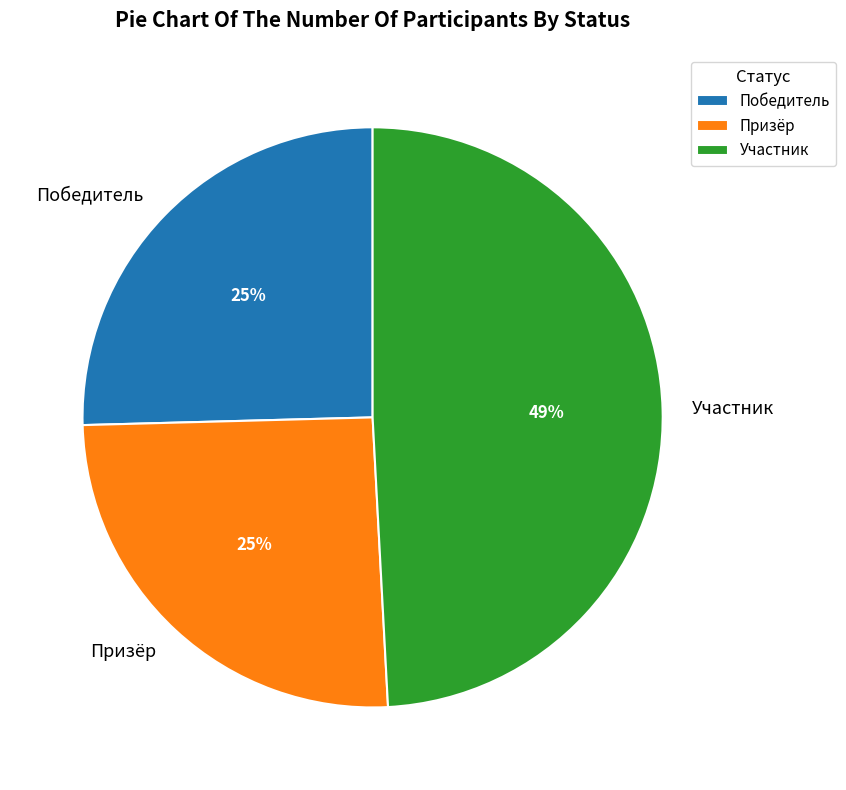

Is the sum of Участник and Призёр greater than half?

Yes